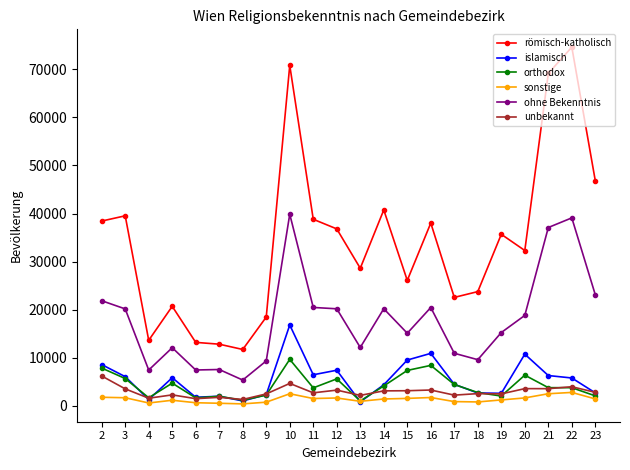

Which category has the highest value in the römisch-katholisch series?

22